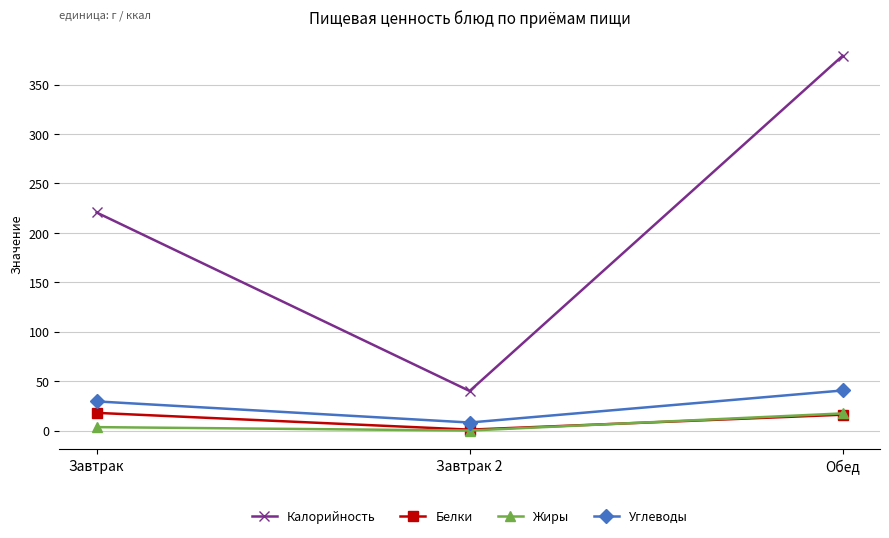

What is the difference between the Жиры values at Завтрак 2 and Обед?

17.3